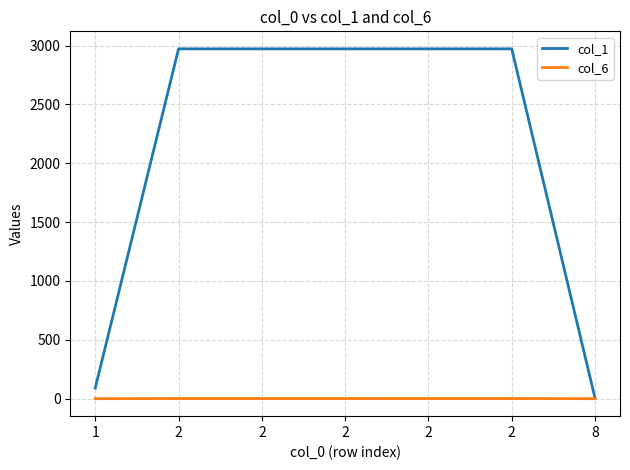

Rank the categories by col_1 value from highest to lowest.

2, 2, 2, 2, 2, 1, 8